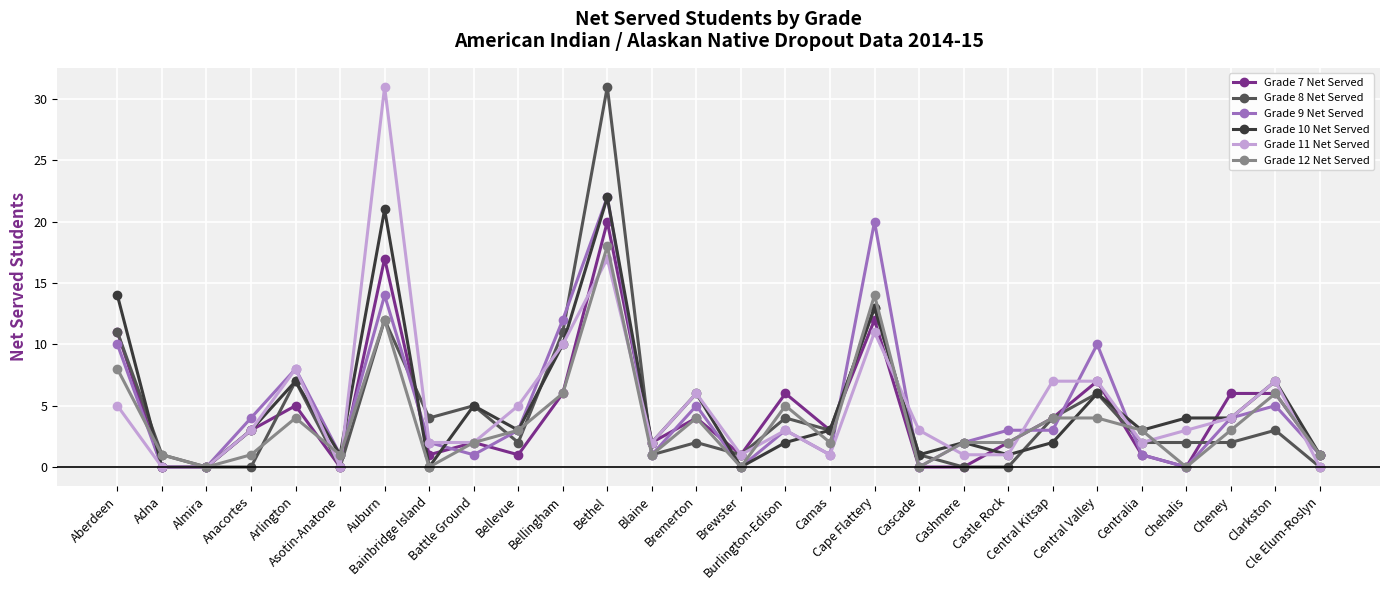

What is the maximum value shown in the chart?

31